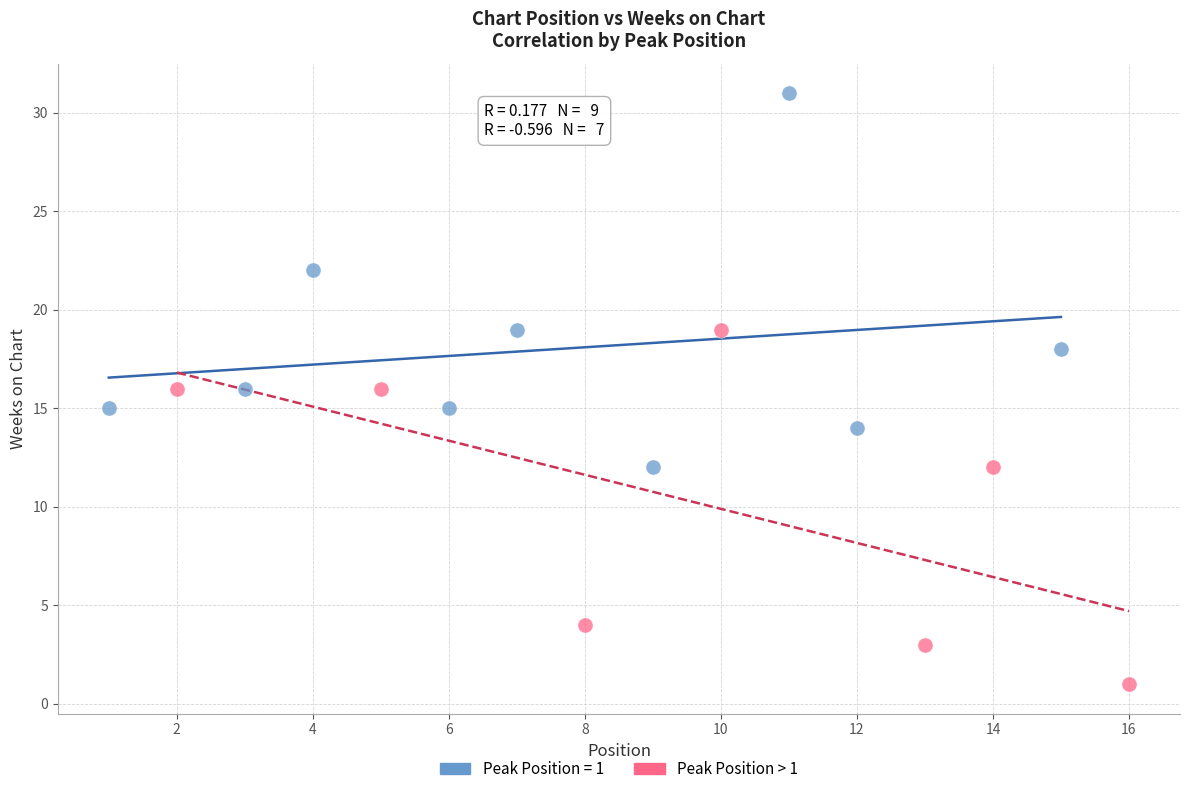

Which series reaches the maximum Y coordinate?

Peak Position = 1